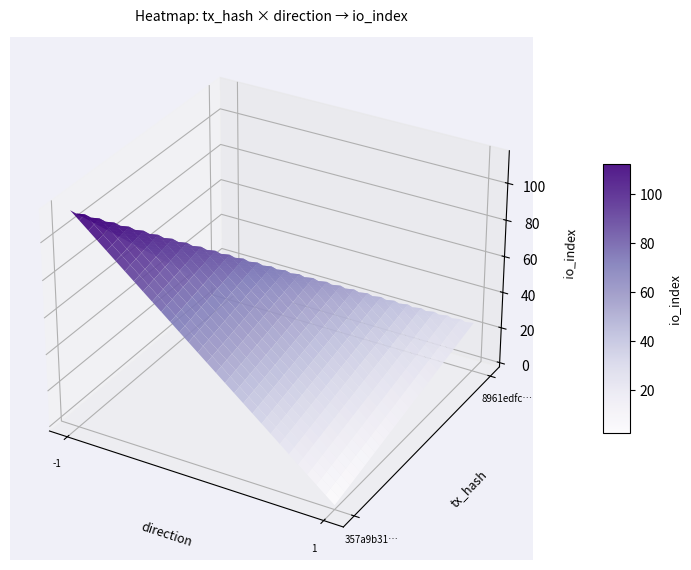

What is the total value across all series at io_index?

140